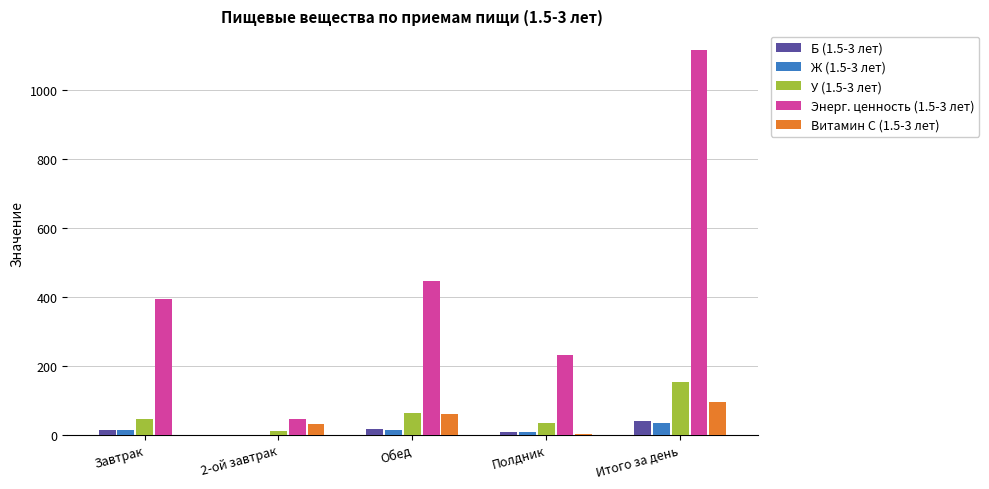

Which series has the largest total across all categories?

Энерг. ценность (1.5-3 лет)